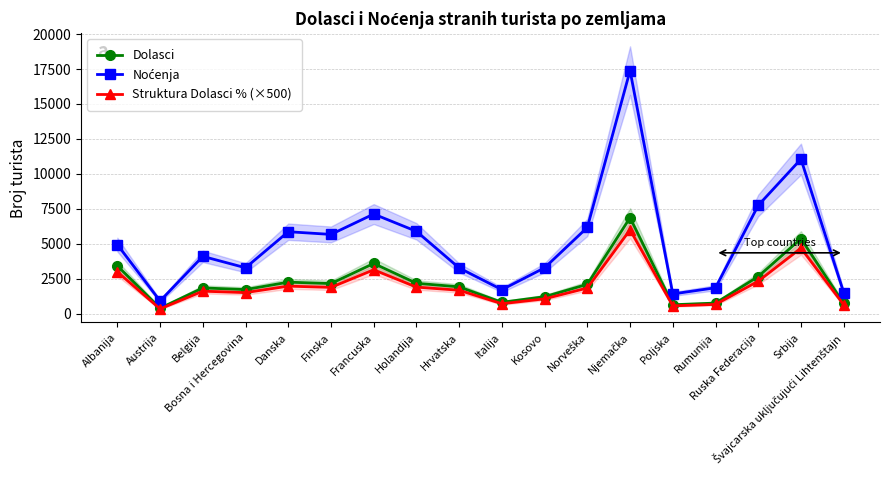

At Finska, list the series in order from largest to smallest.

Noćenja, Dolasci, Struktura Dolasci % (×500)